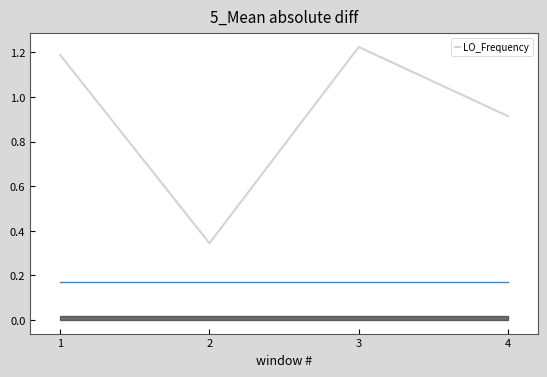

What is the sum of all values?

3.7